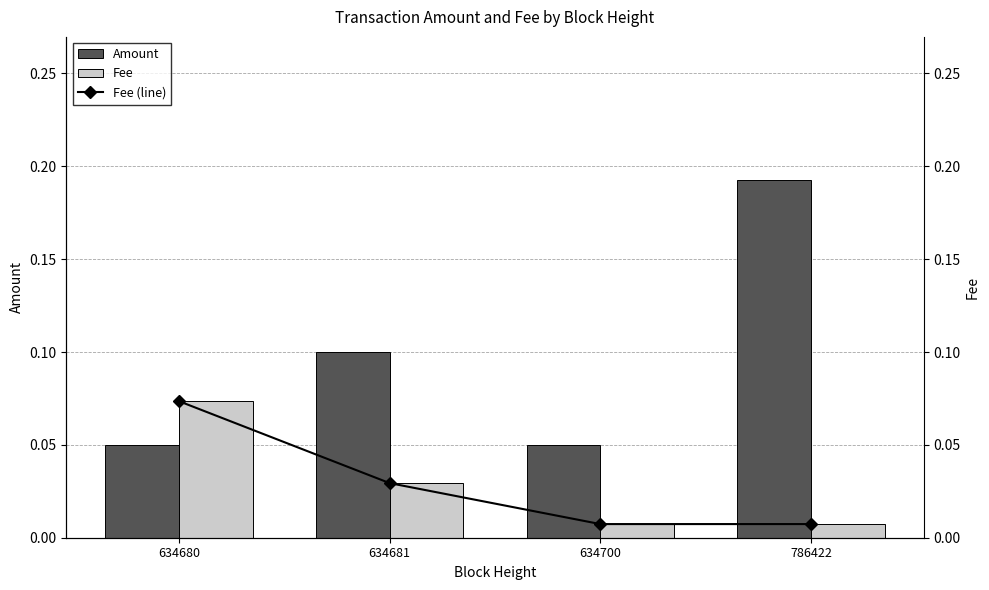

What is the total value across all series at 786422?

0.2